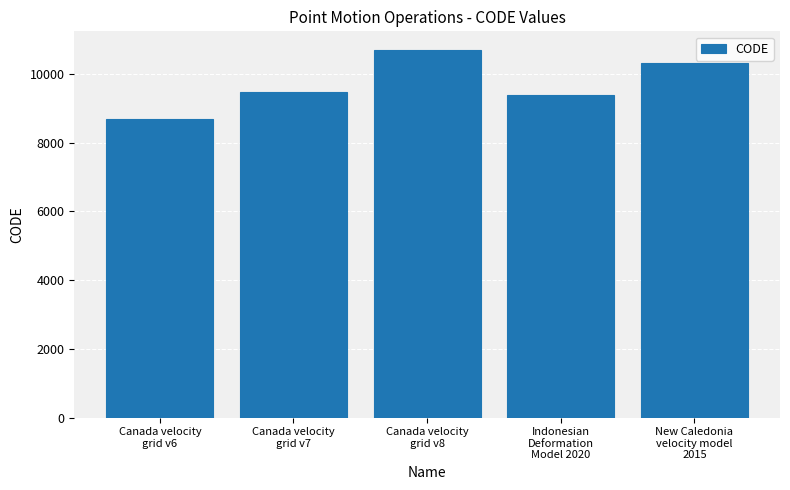

What is the value of the 5th bar from the left?

10323